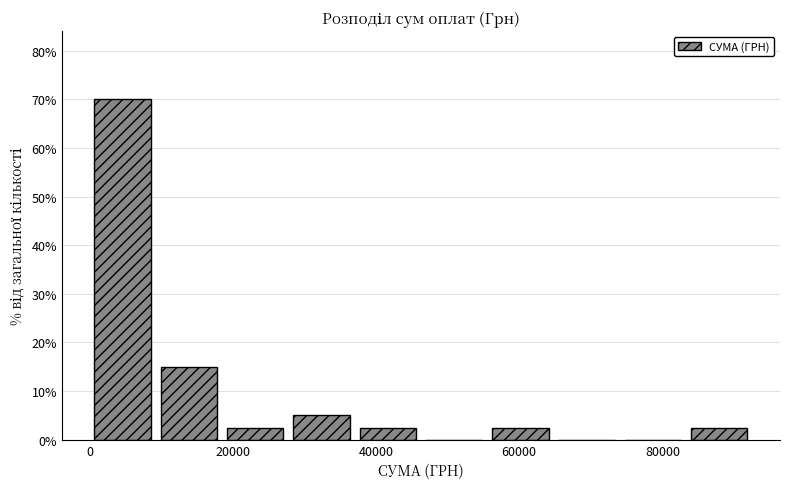

Reading left to right, list every bar in this chart as the range it spans on the x-axis followed by its height. Neither the bar edges nor the heights are printed on the chart, so give them approximately, as read against the axes.

0 to 10000: 70
10000 to 18000: 15
18000 to 28000: 3
28000 to 38000: 5
38000 to 46000: 3
46000 to 56000: 0
56000 to 64000: 3
64000 to 74000: 0
74000 to 84000: 0
84000 to 92000: 3